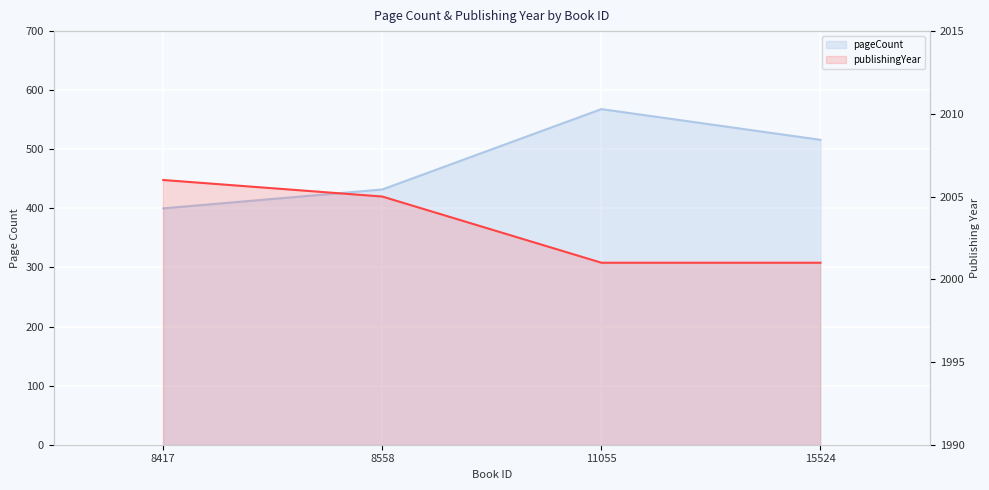

How many pageCount values are between 432 and 568?

3